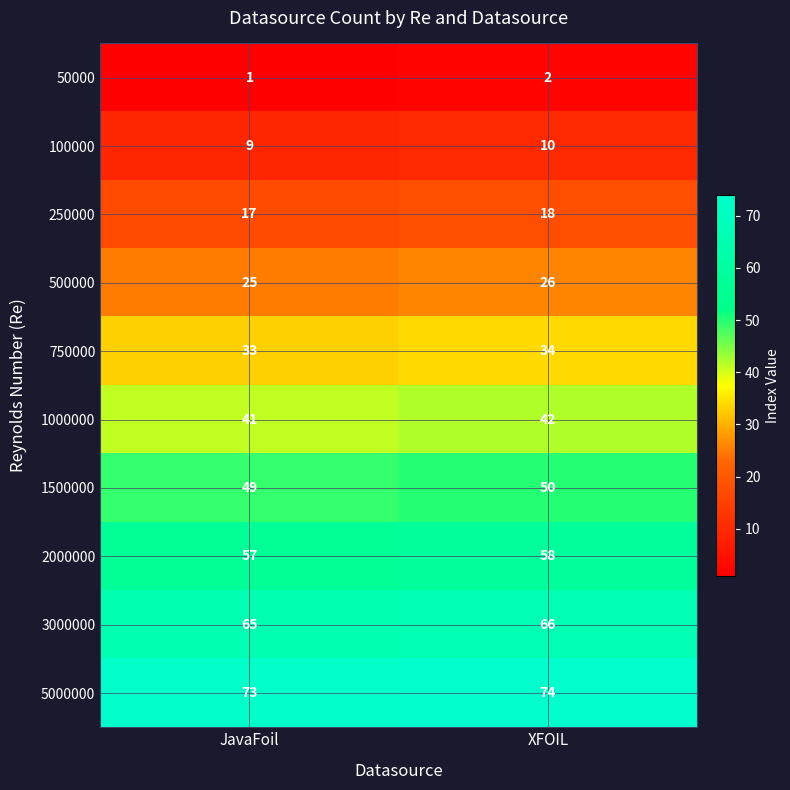

The 2000000 series shows 77 at XFOIL. True or false?

False